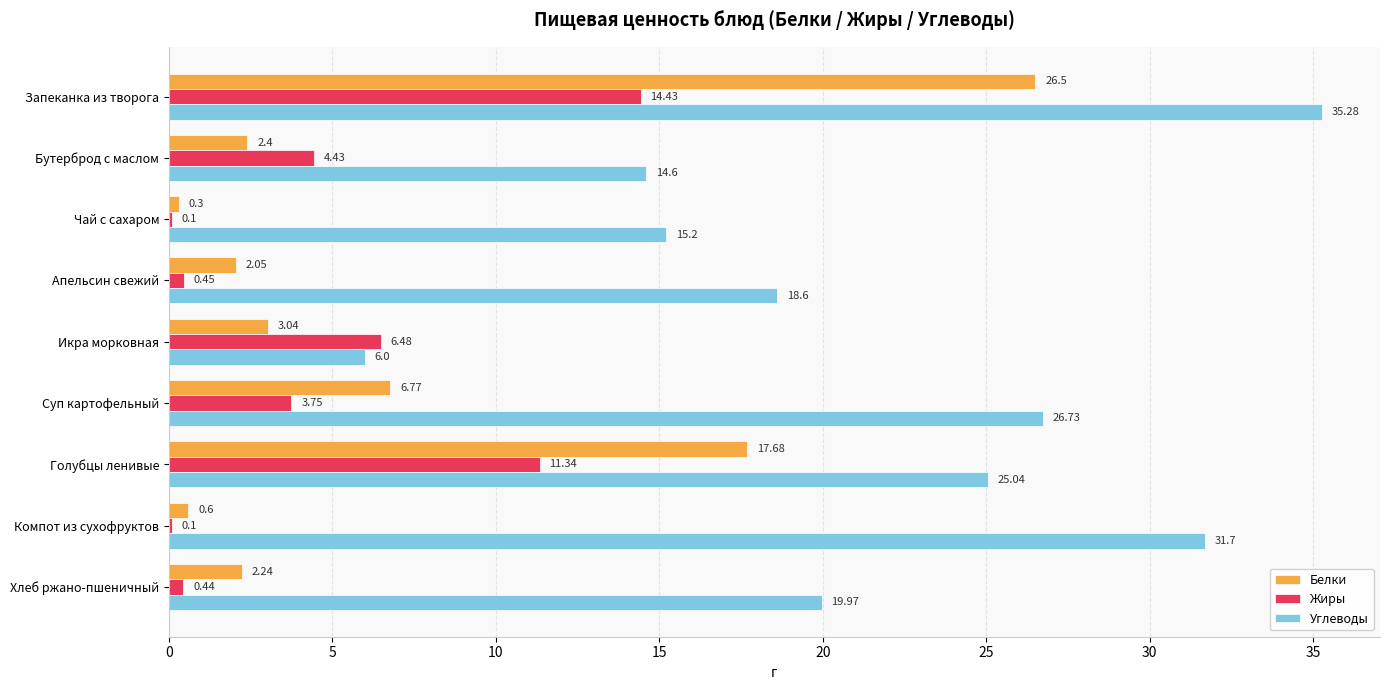

At which label does Углеводы reach its peak?

Запеканка из творога